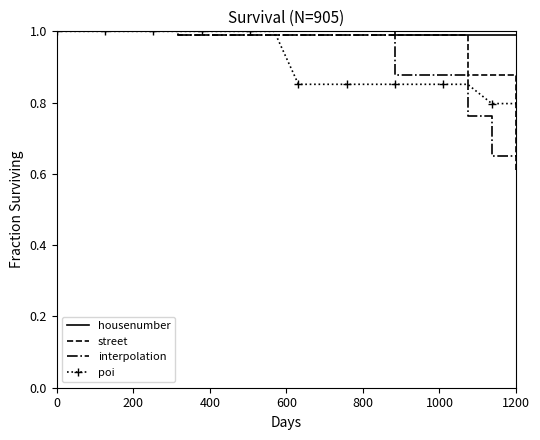

Which series has the largest range (max minus min)?

street